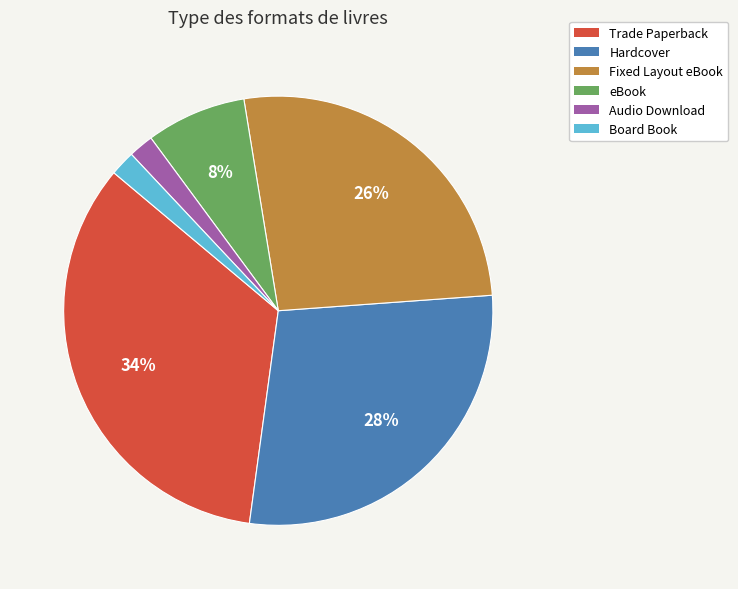

Is the sum of Trade Paperback and Board Book greater than half?

No